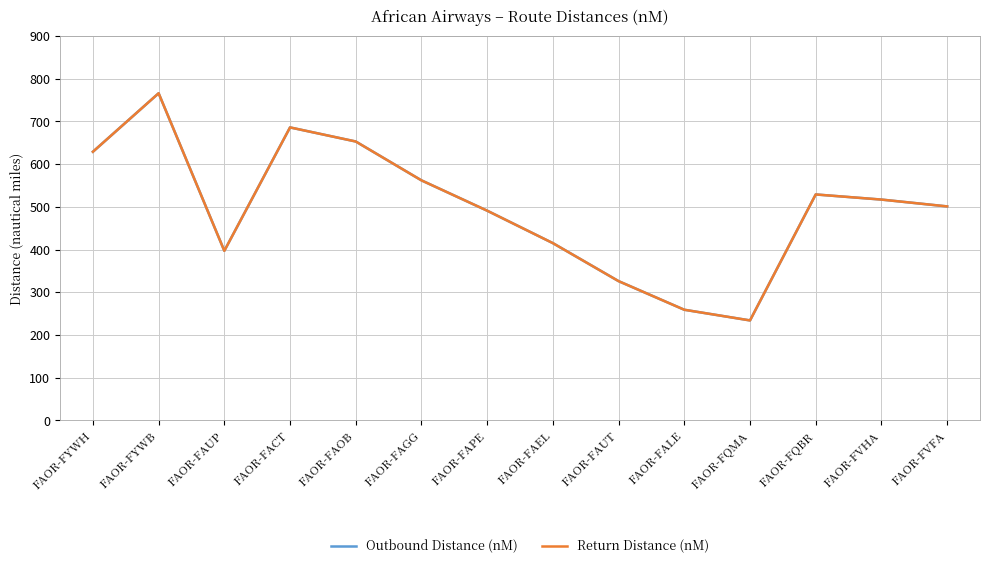

The Outbound Distance (nM) series shows 388 at FAOR-FAOB. True or false?

False